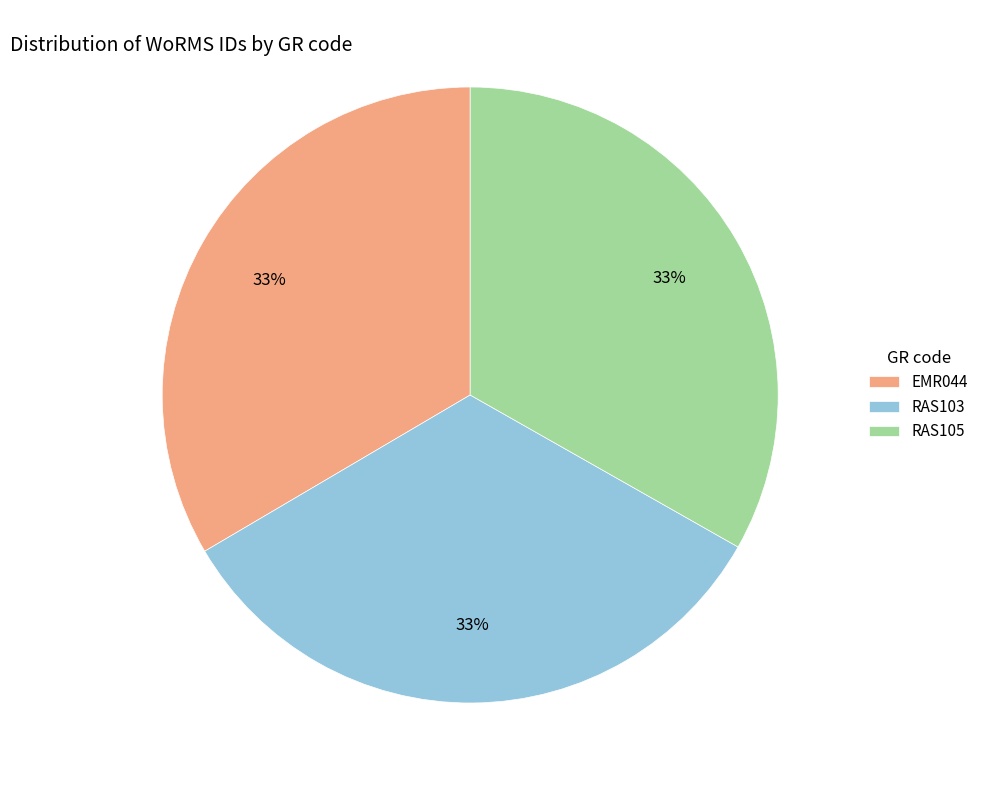

Approximately how many times larger is the value at RAS105 compared to RAS103?

1.0